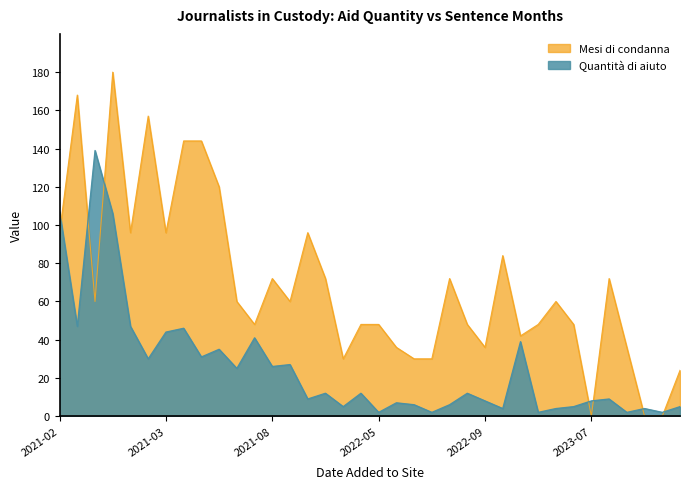

In Quantità di aiuto, how many points are lower than both neighbors (excluding endpoints)?

13